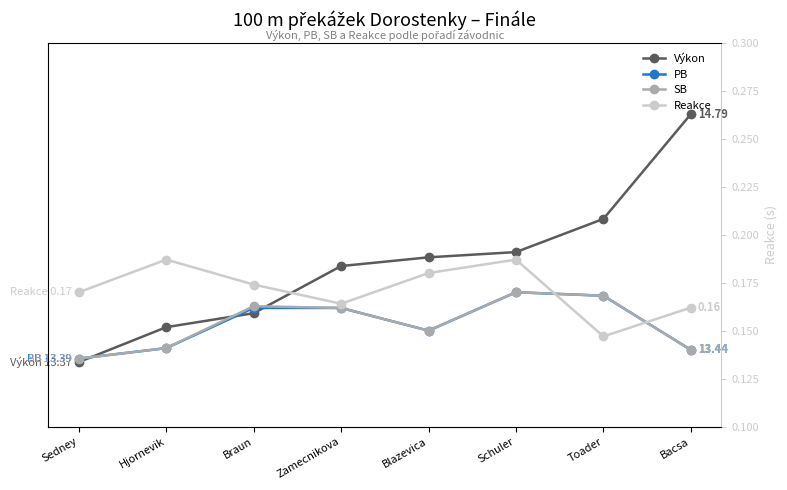

What is the difference between the maximum and second lowest values in the Výkon series?

1.2